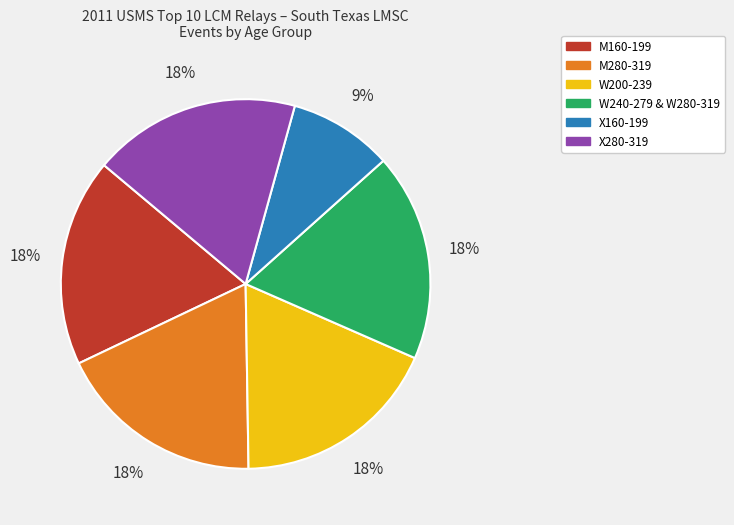

The M280-319 slice represents 18% of the pie. True or false?

True